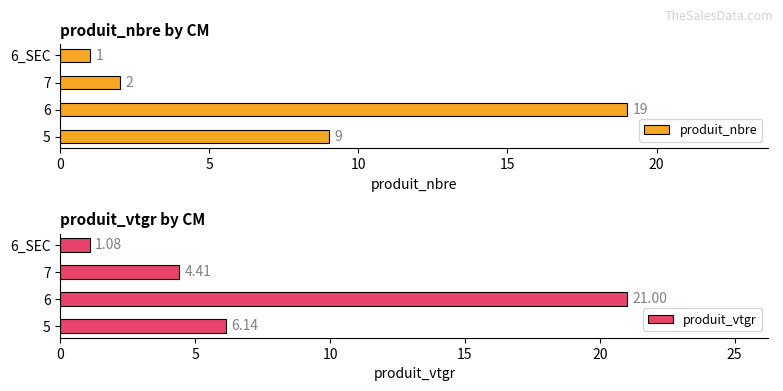

Rank the series by their maximum value, from highest to lowest.

produit_vtgr, produit_nbre